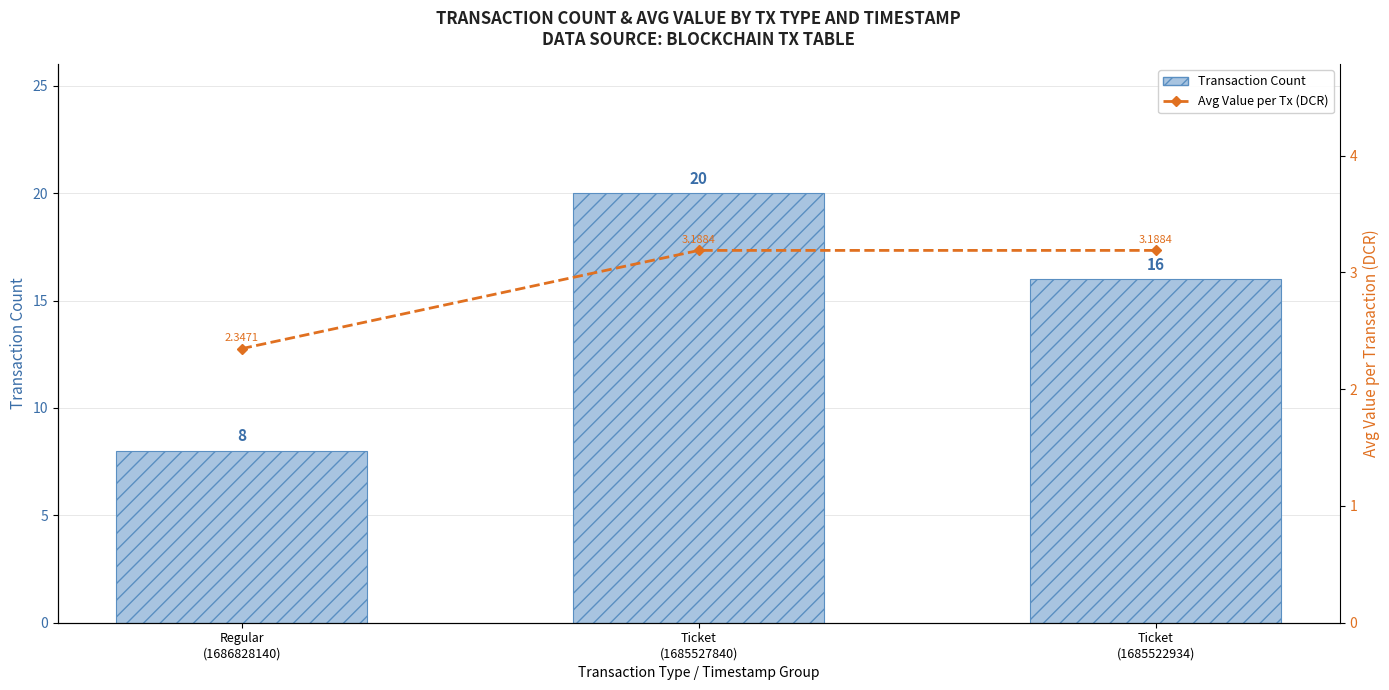

What is the difference between the Avg Value per Tx values at Regular
(1686828140) and Ticket
(1685522934)?

0.8